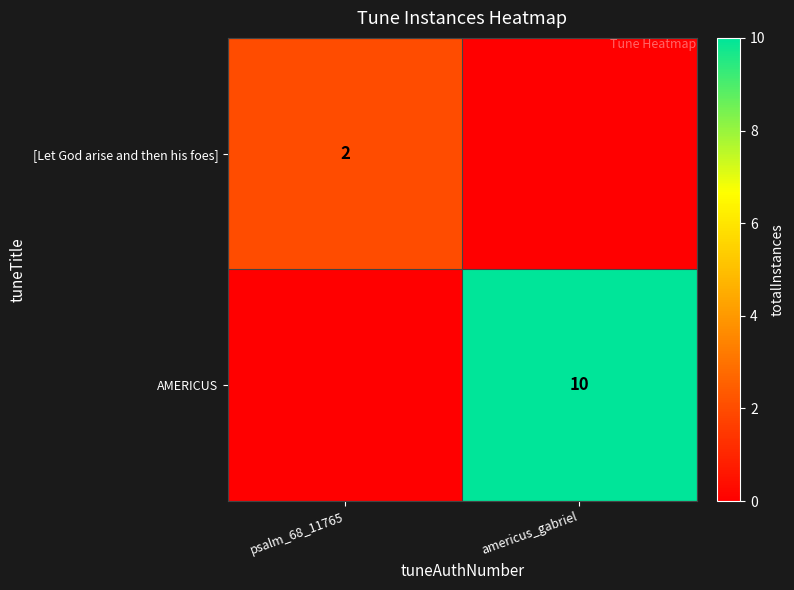

Is the value of [Let God arise and then his foes] at psalm_68_11765 greater than the value of AMERICUS at americus_gabriel?

No